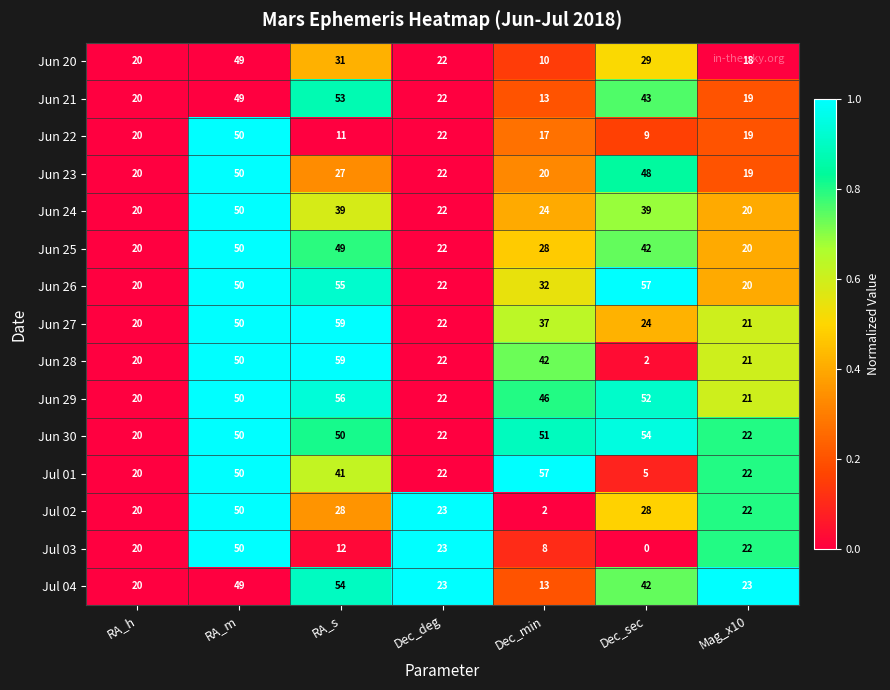

What is the difference between the maximum and minimum values in the Jun 28 series?

57